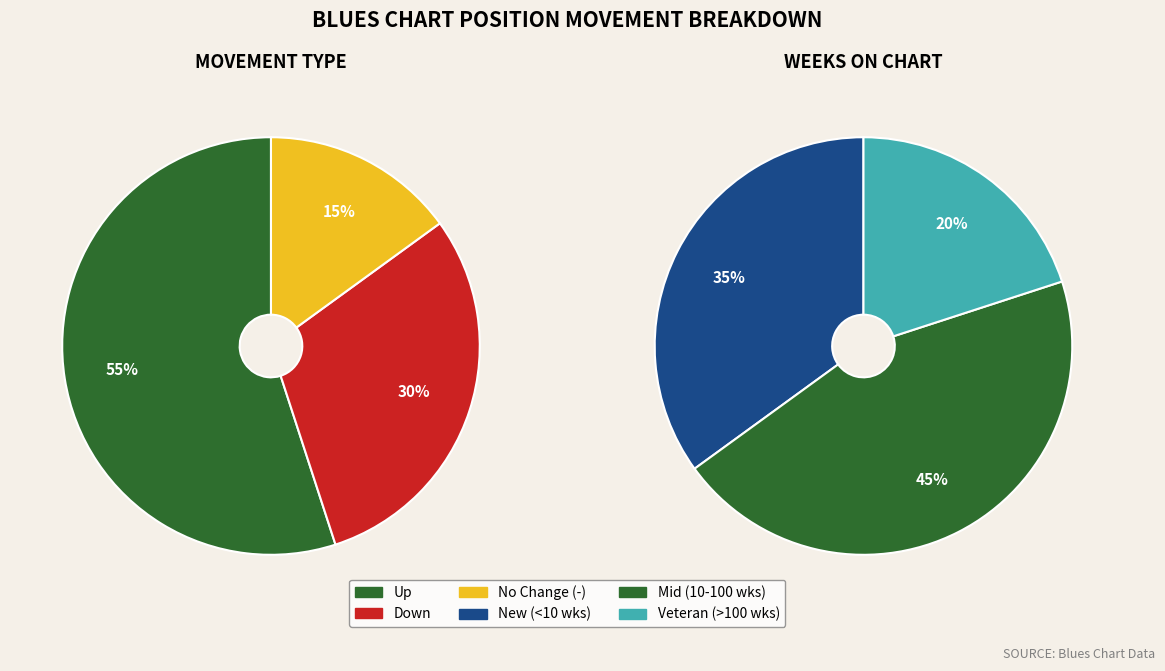

To the nearest percent, what portion does down_values represent?

30%